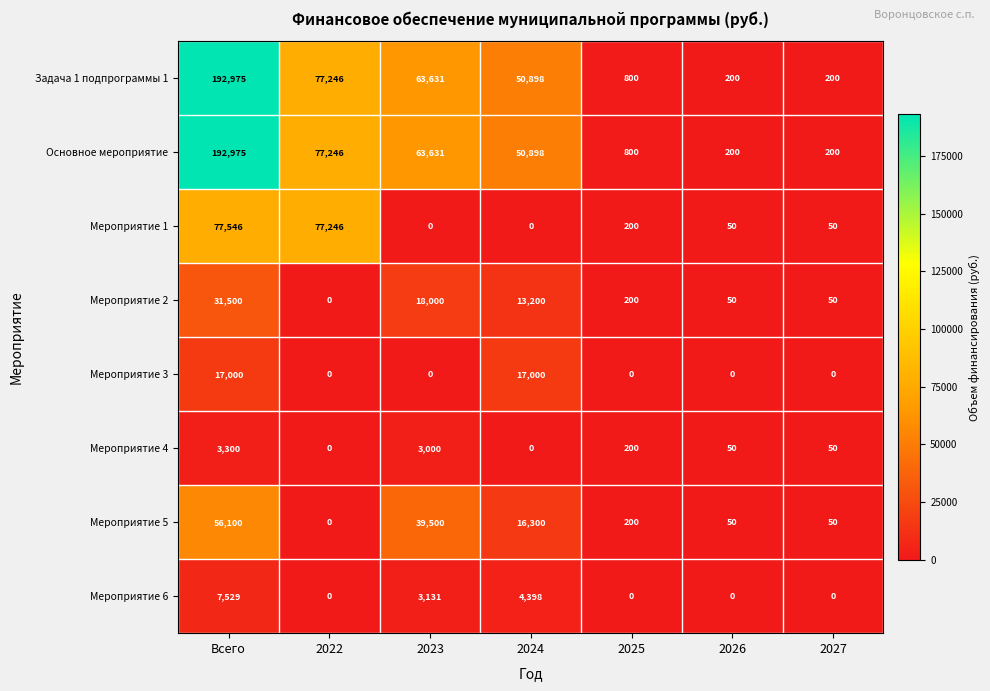

What value does the Мероприятие 2 series have at Всего?

31500